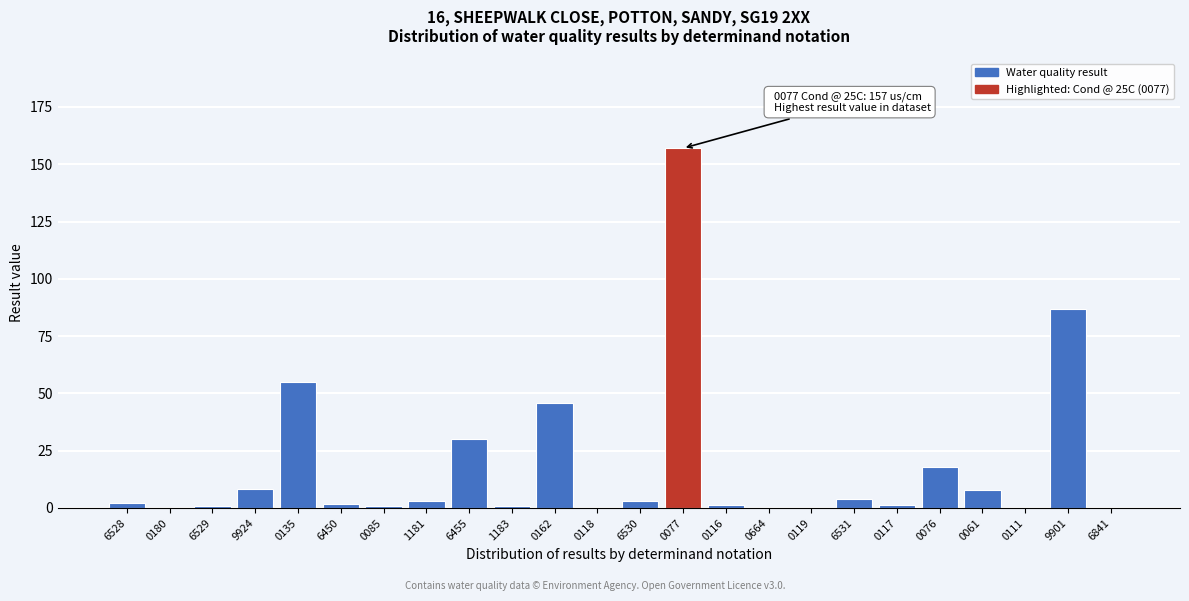

Approximately how many times larger is the value at 0135 compared to 6455?

1.8